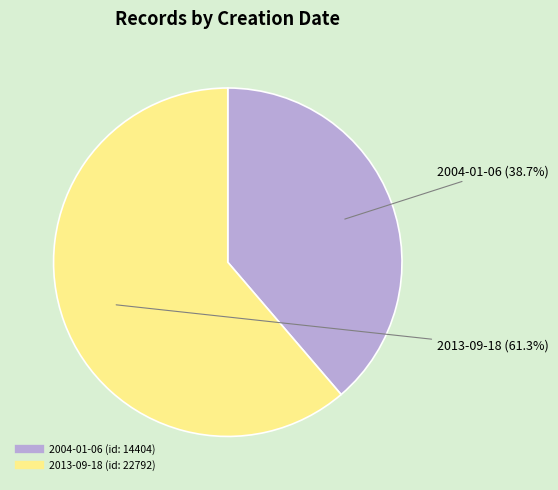

Is the sum of 2013-09-18 and 2004-01-06 greater than half?

Yes